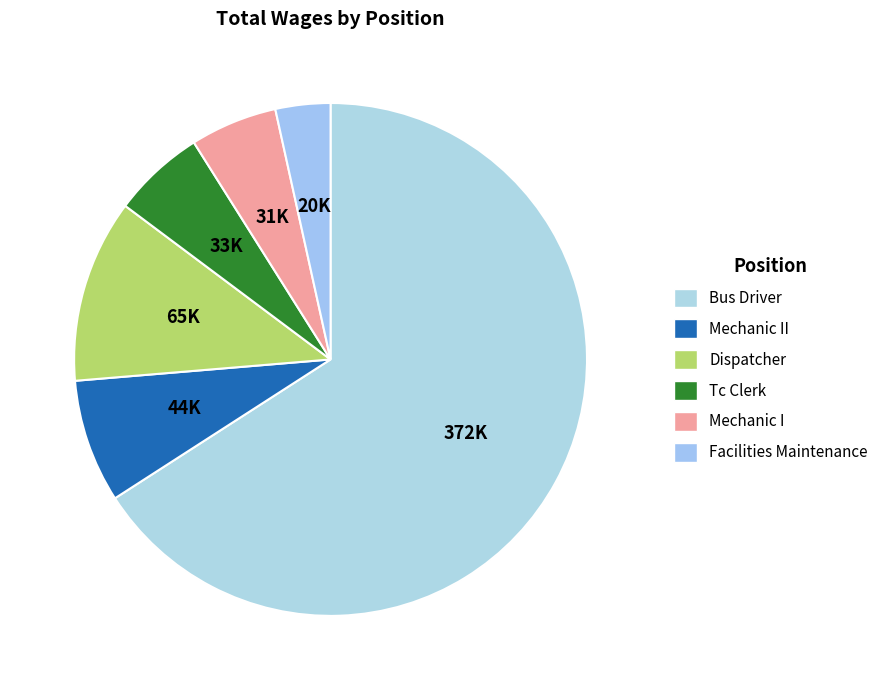

Which category has the smallest portion of the pie?

Facilities Maintenance